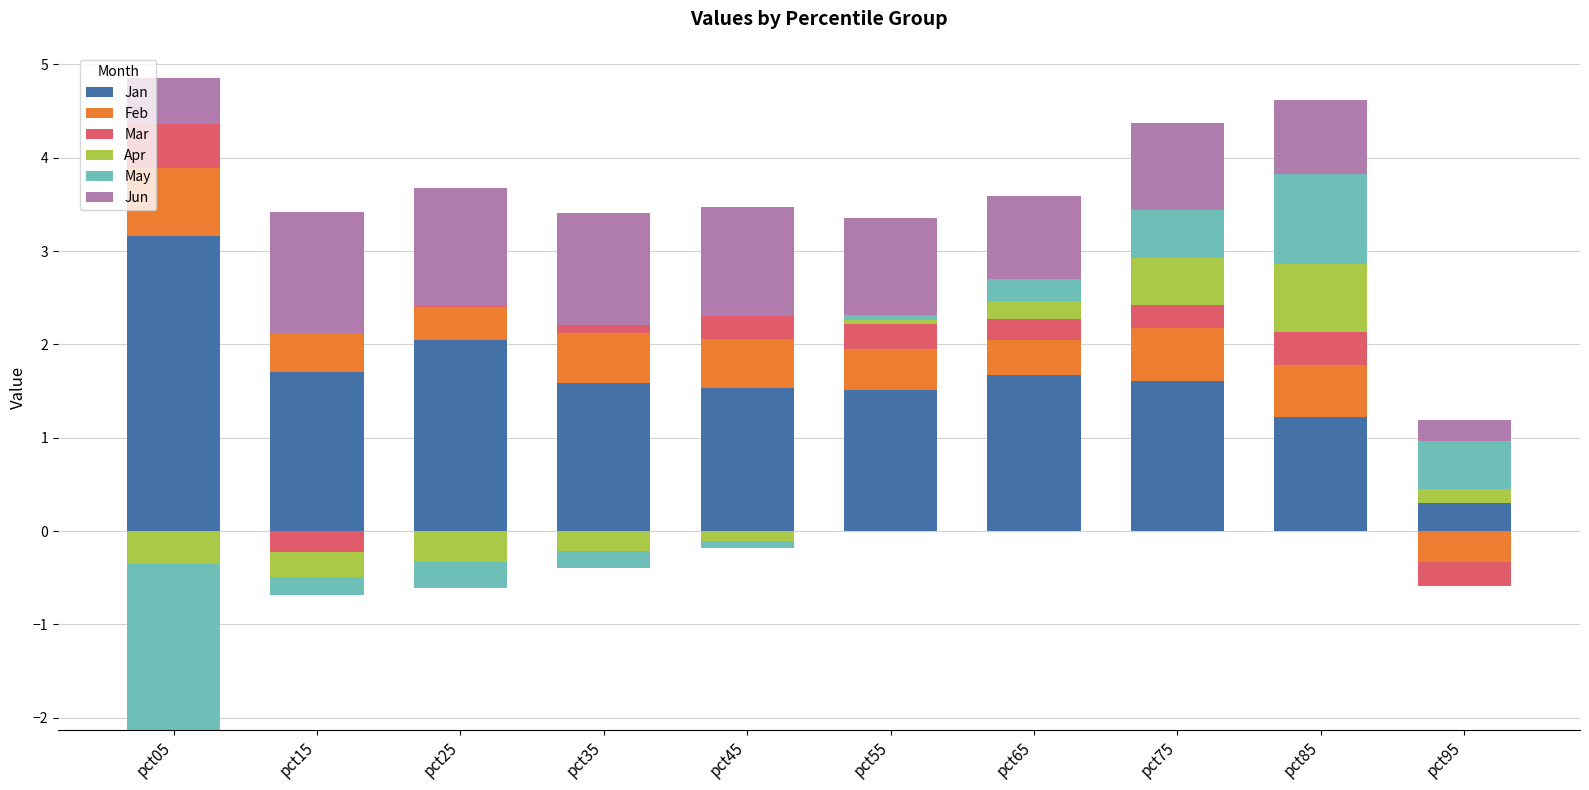

True or false: Mar has a value of 0.1 at pct35.

True